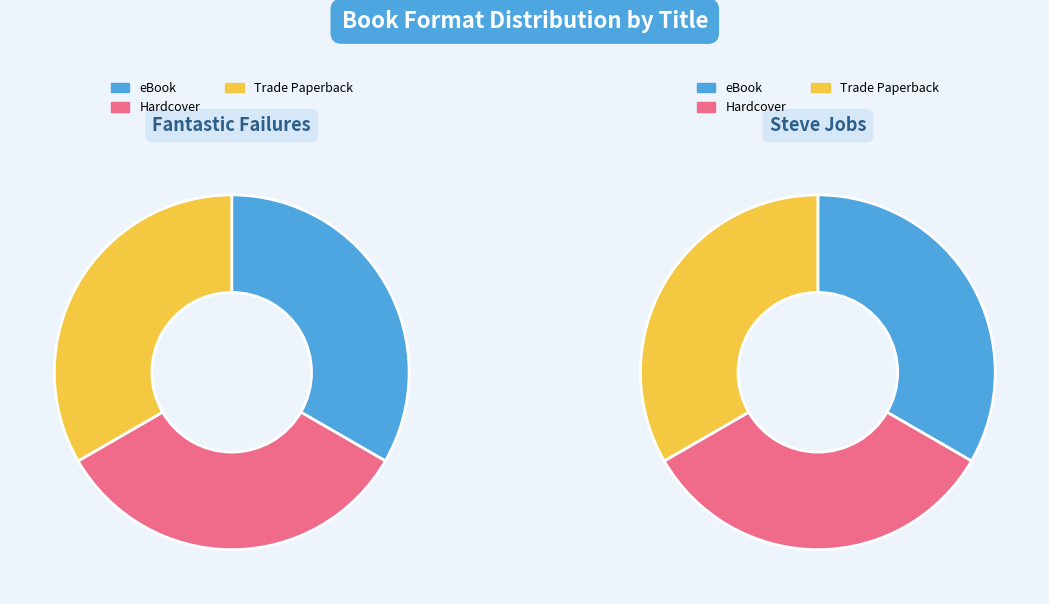

True or false: Steve Jobs accounts for 33% of the total.

True